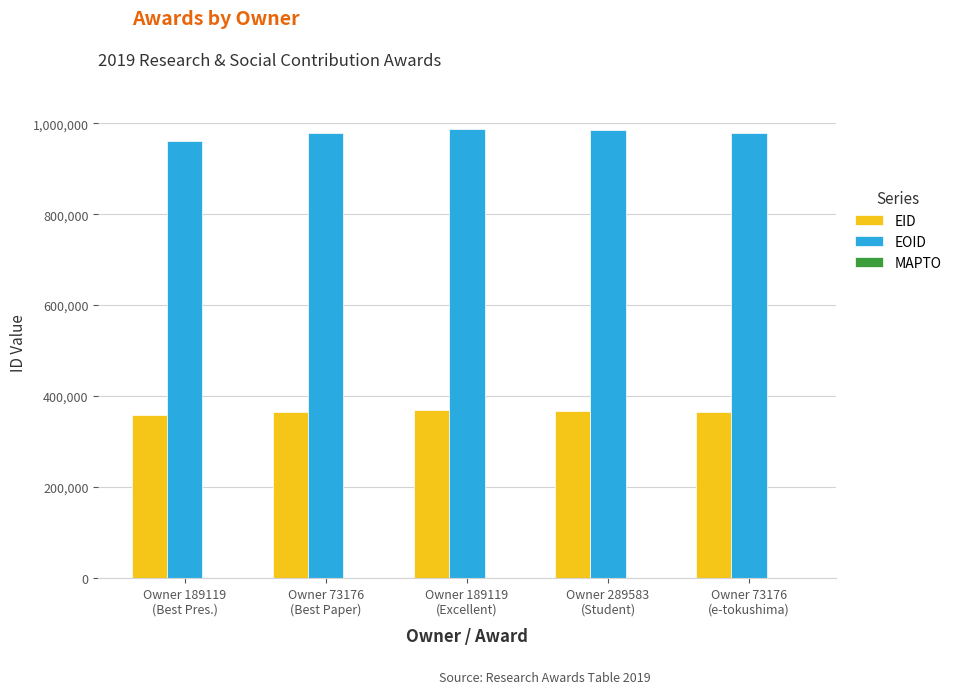

What is the total value across all series at Owner 73176
(Best Paper)?

1343689